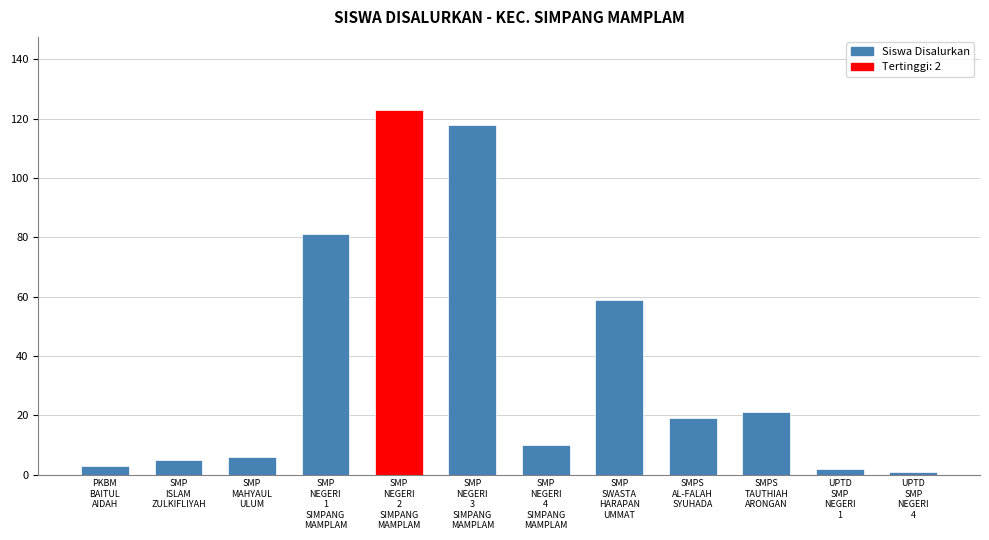

What is the maximum value shown in the chart?

123